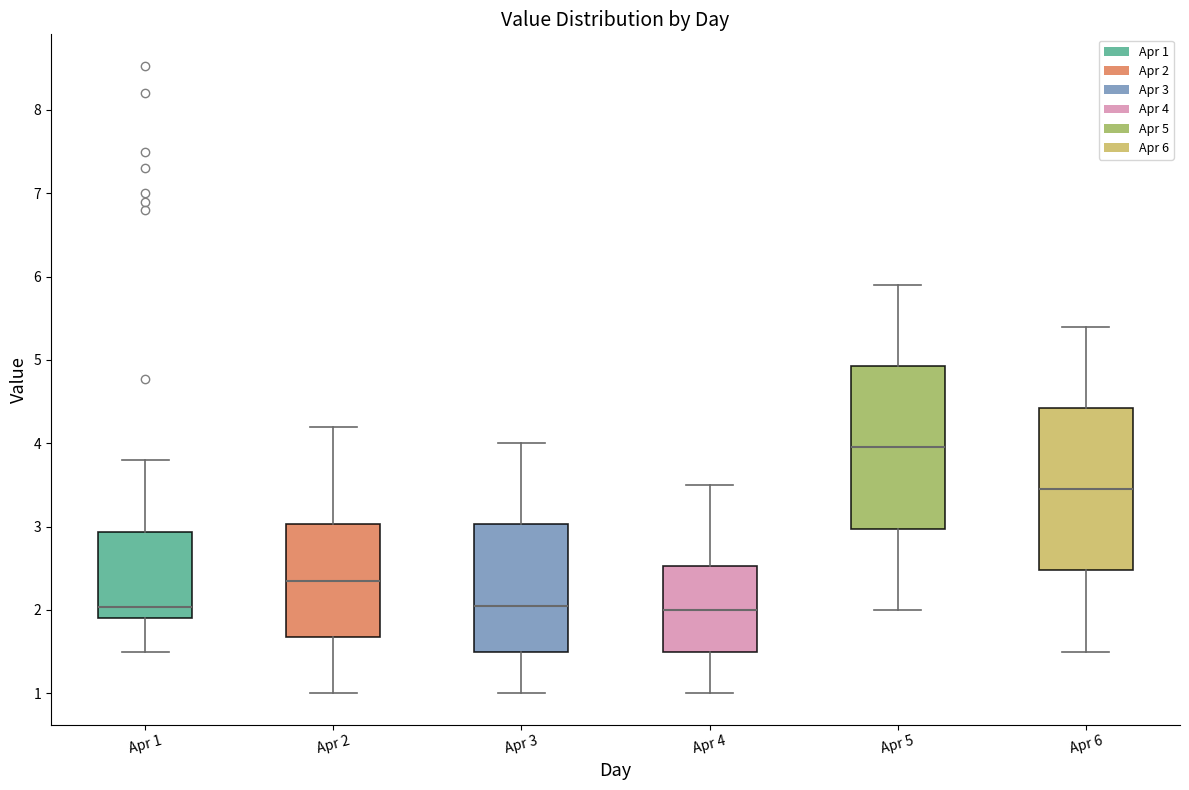

Where does the lower whisker of the box for Apr 2 end on the y-axis? The values are not printed on the chart, so give them approximately, as read against the axis.

1.0